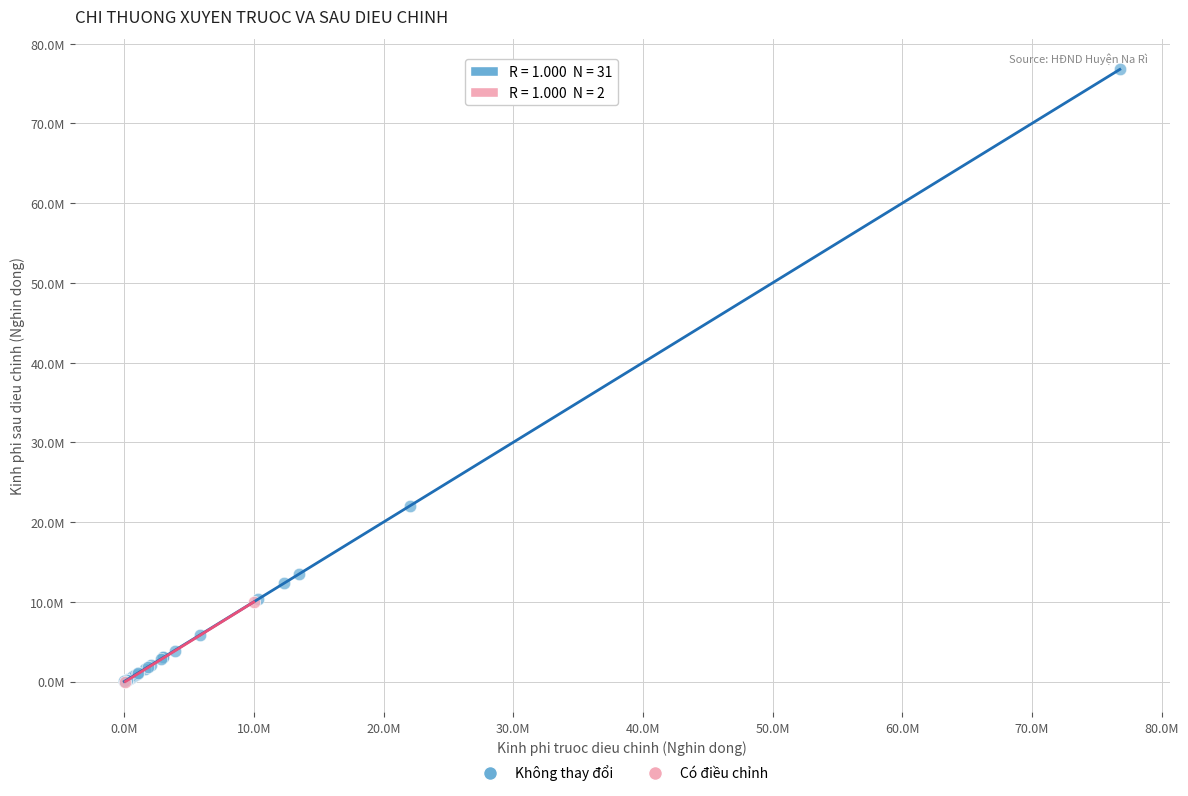

Which series reaches the maximum Y coordinate?

Không thay đổi